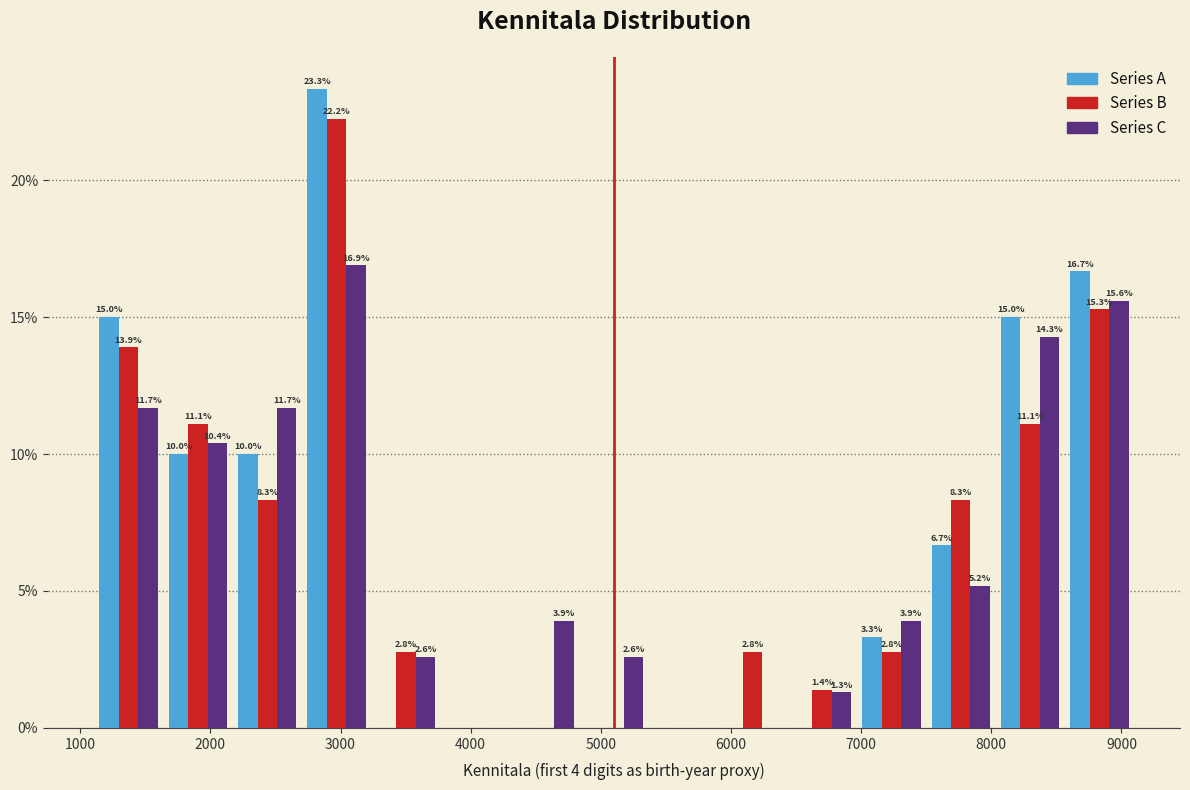

In the Series A series, which range on the x-axis has the tallest bar?

2700 to 3200